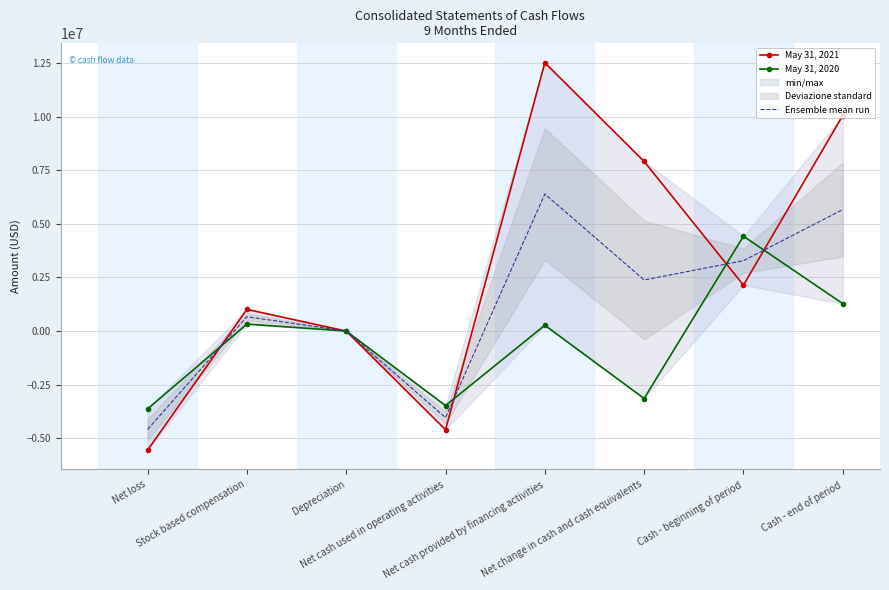

What is the greatest value displayed?

12515228.0